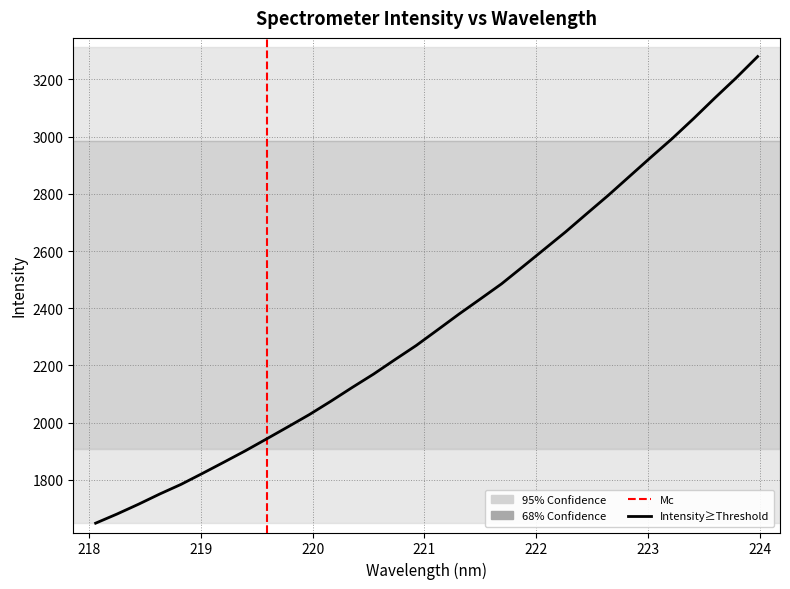

What is the greatest value displayed?

3279.8